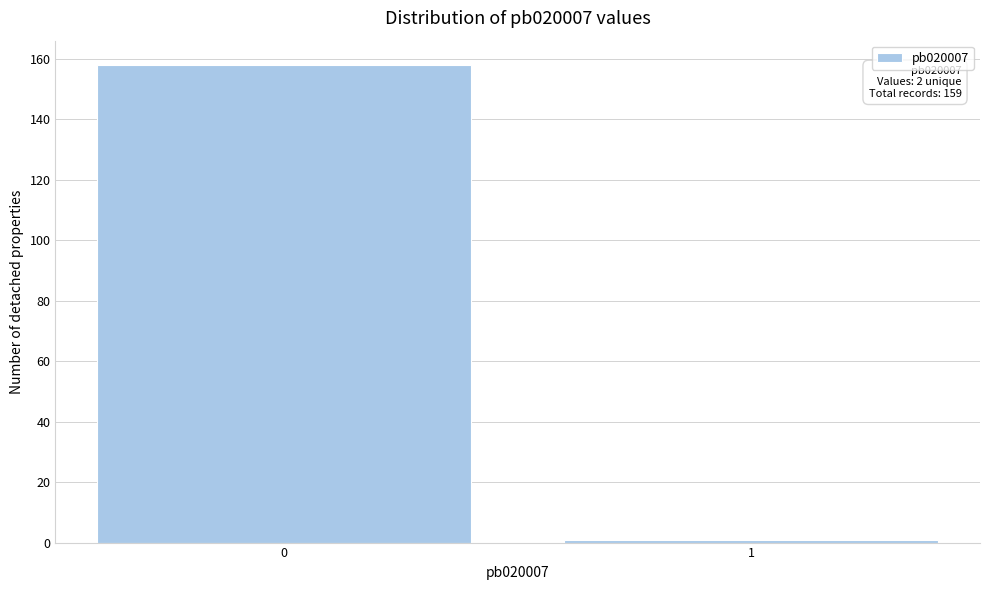

Reading left to right, list all the values displayed in this chart.

158	1